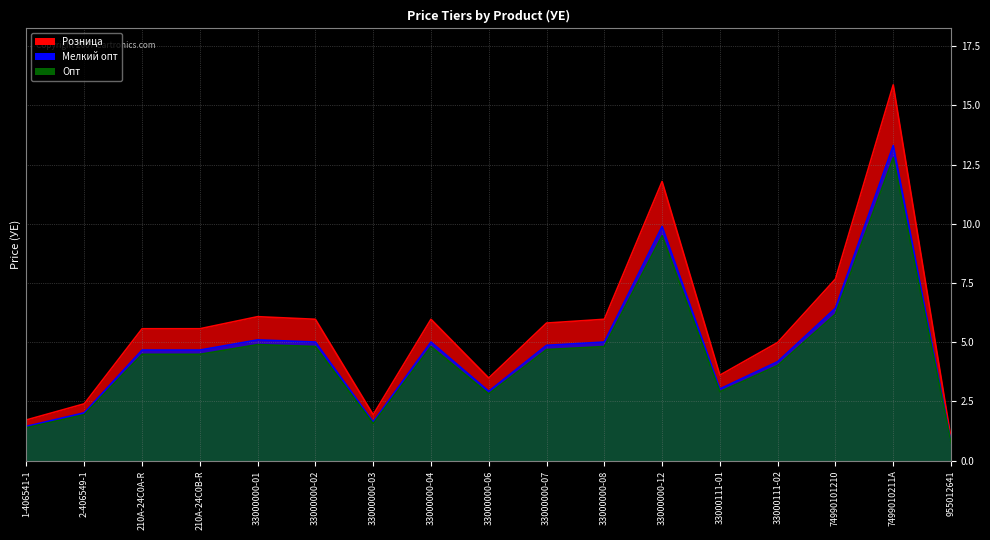

True or false: Мелкий опт has a value of 7.6 at 33000000-07.

False